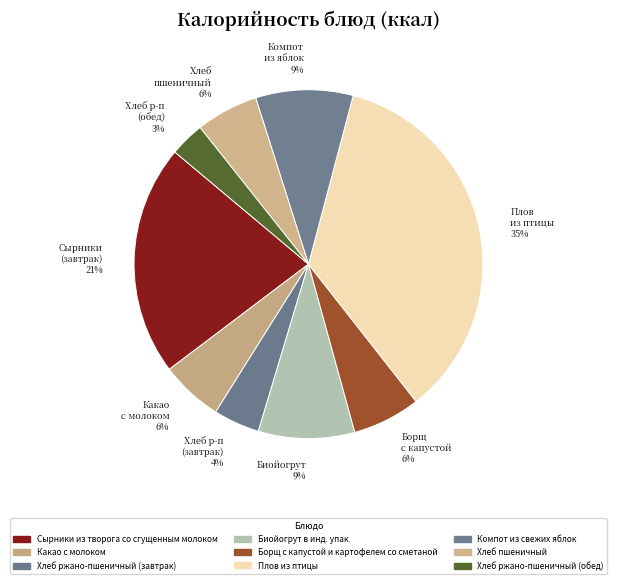

To the nearest percent, what portion does Хлеб пшеничный 6% represent?

6%